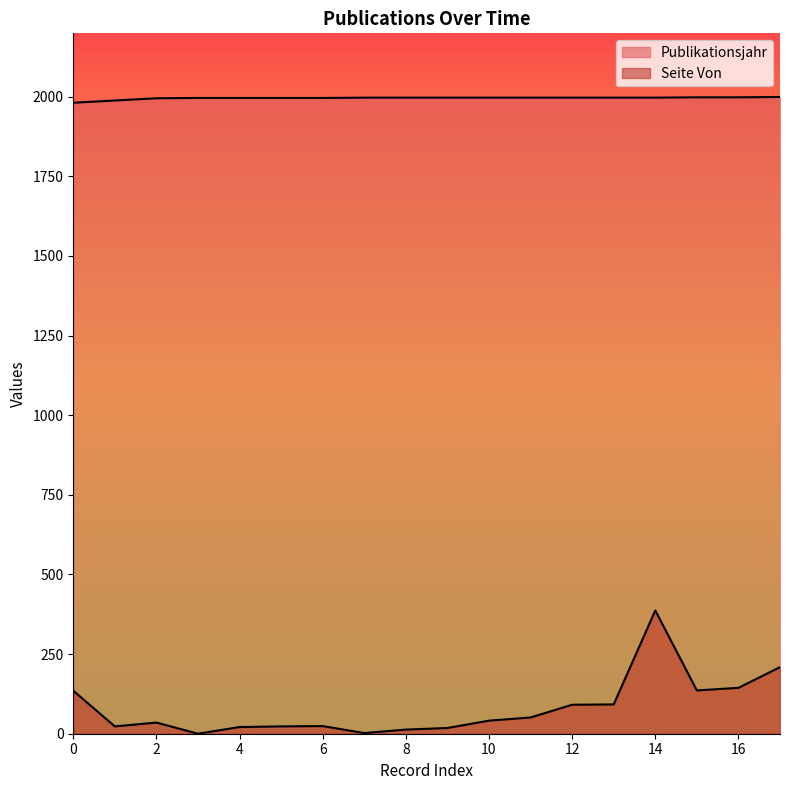

True or false: Seite Von and Publikationsjahr intersect in this chart.

False